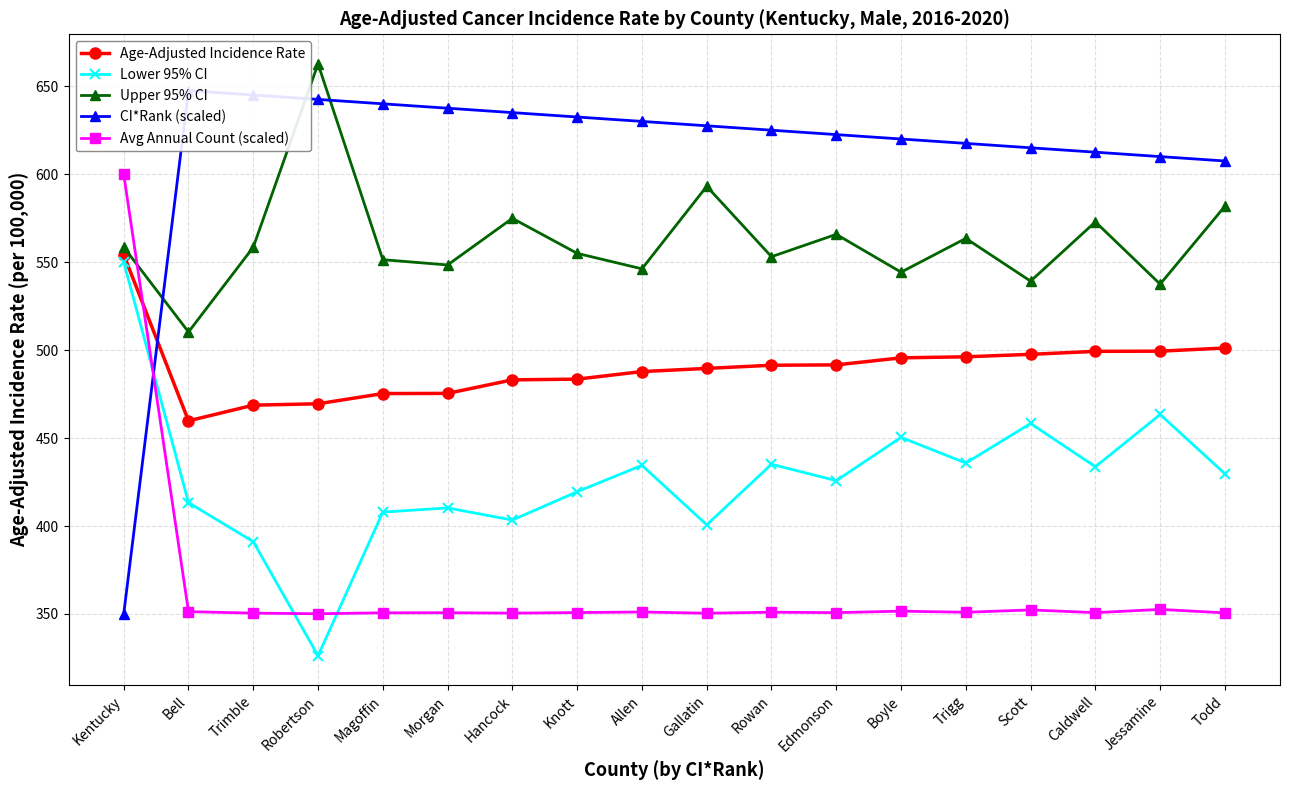

What is the difference between the maximum and minimum values in the Upper 95% CI series?

152.4